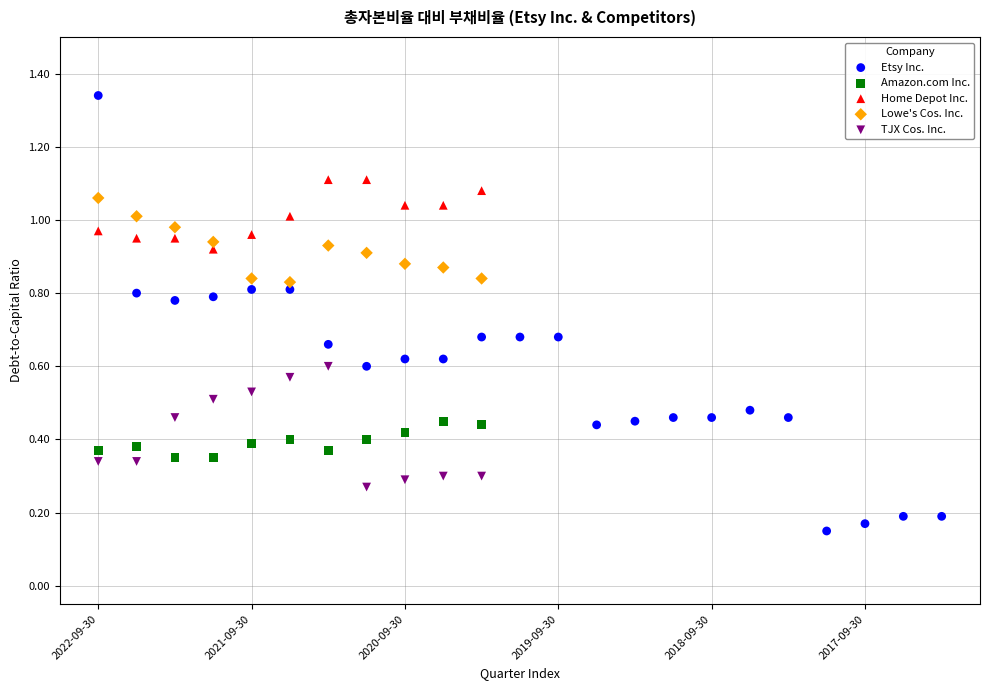

Which series contains the lowest Y value?

Etsy Inc.